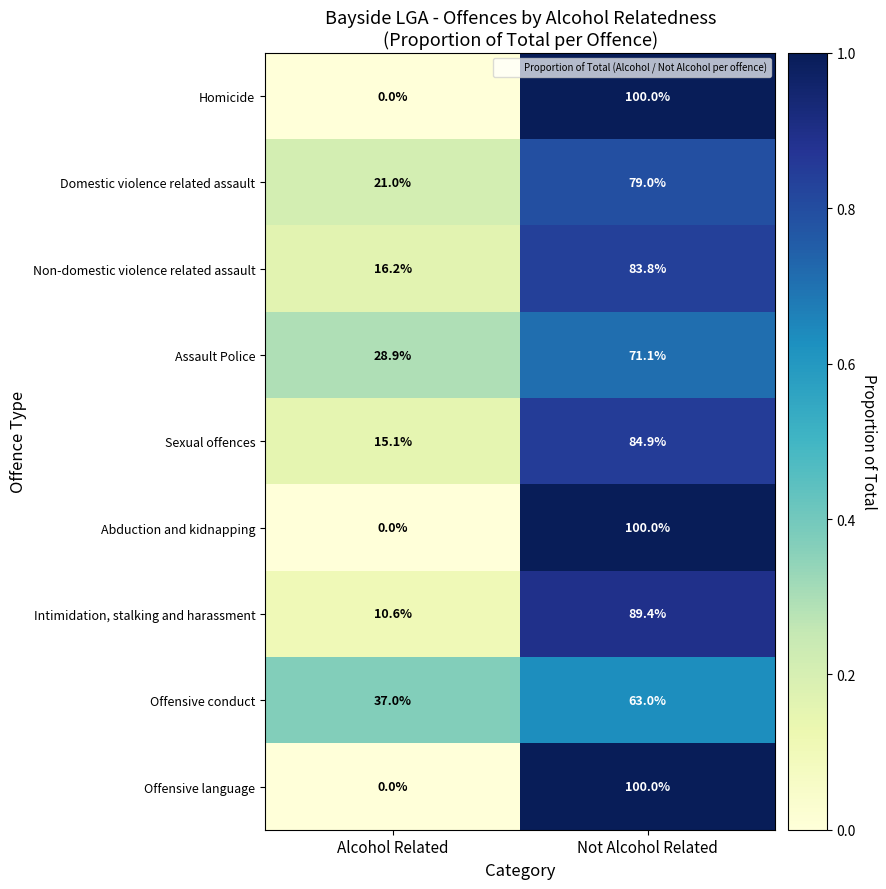

How many series are shown in this chart?

9